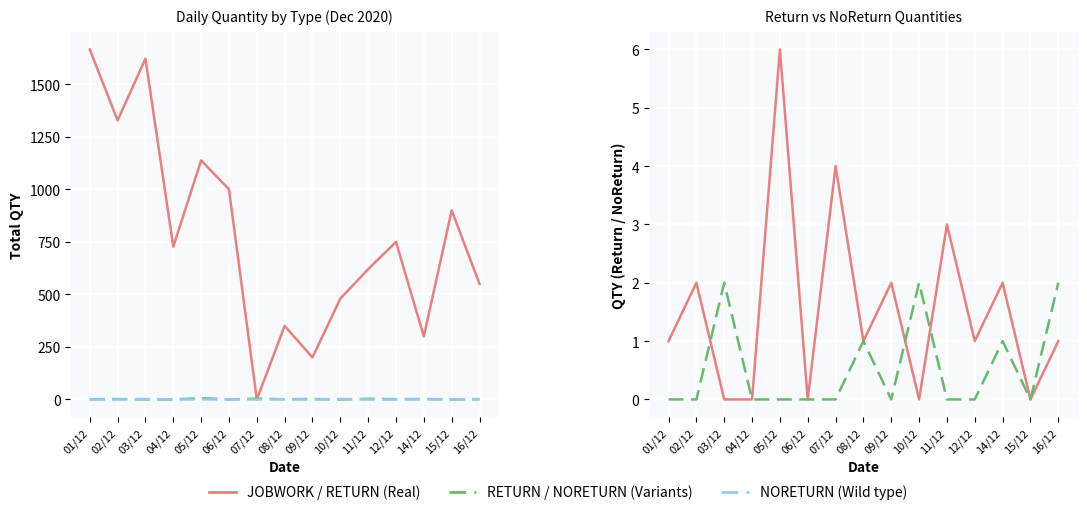

At 10/12, list the series in order from largest to smallest.

JOBWORK, NORETURN, RETURN